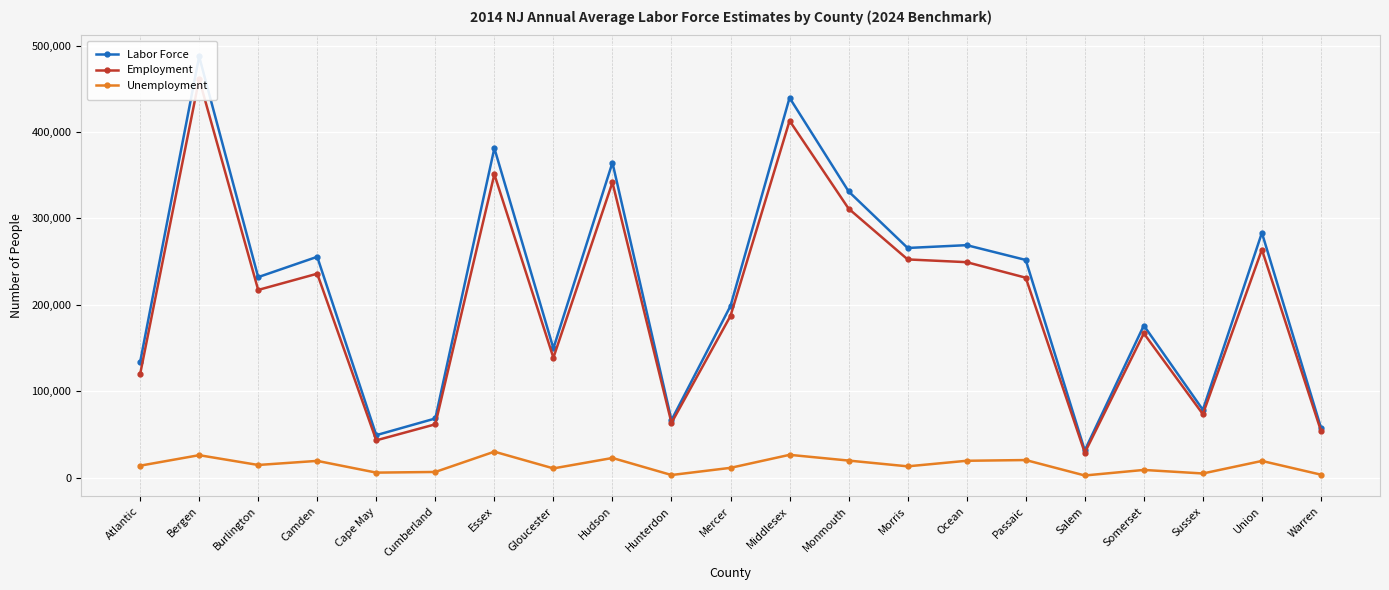

Is it true that Unemployment equals 22922 at Hudson?

True